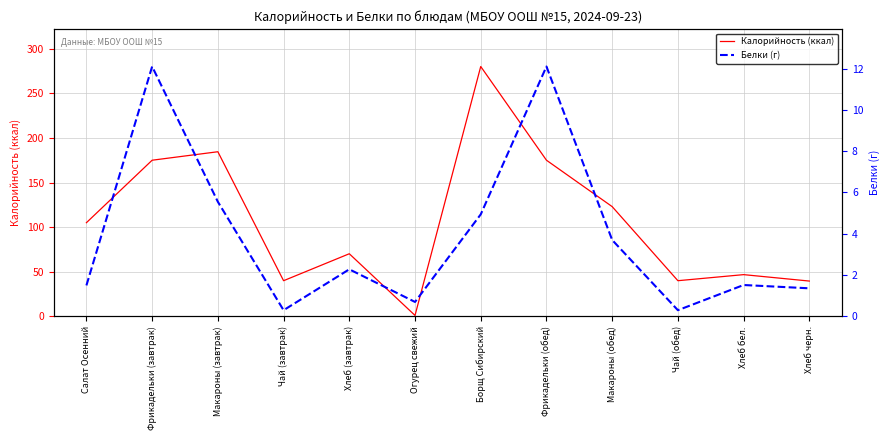

What is the label of the 3rd point from the right?

Чай (обед)